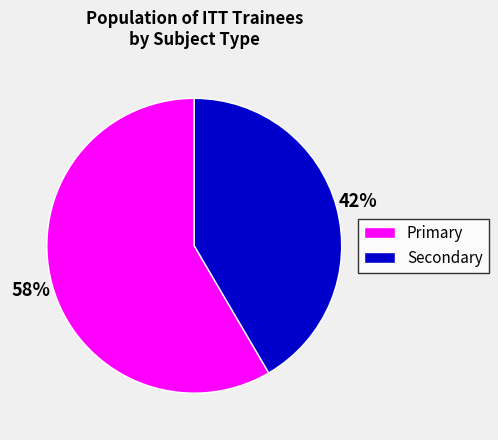

To the nearest percent, what is the combined percentage of Primary and Secondary?

100%